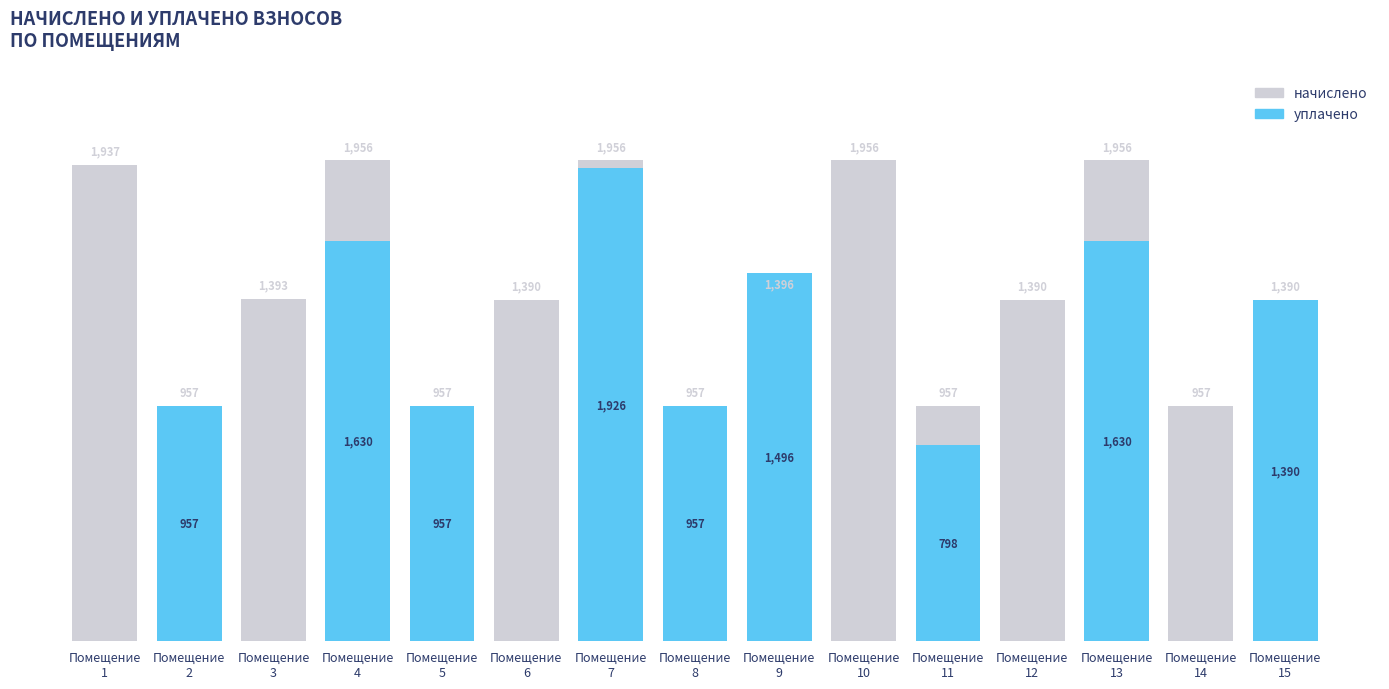

At how many categories does at least one series exceed 1653?

5